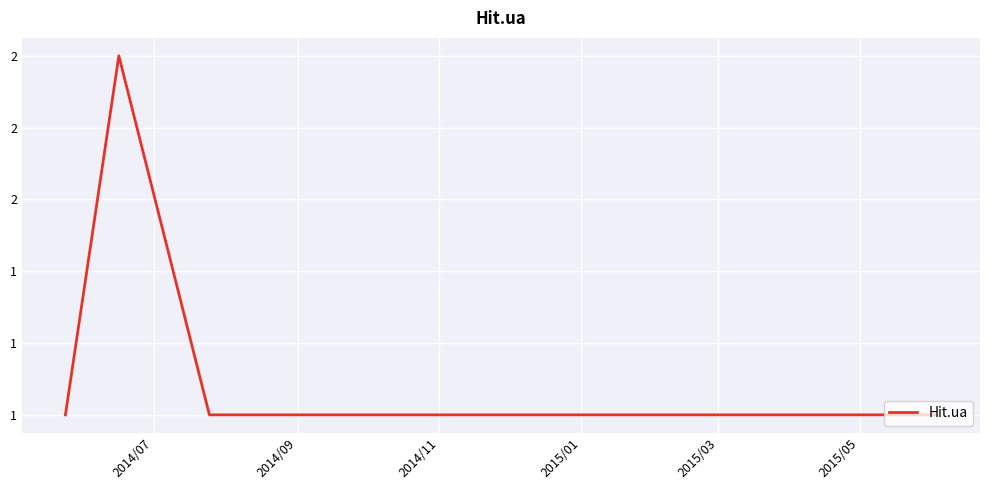

Which category has the lowest value across all series?

2014/07